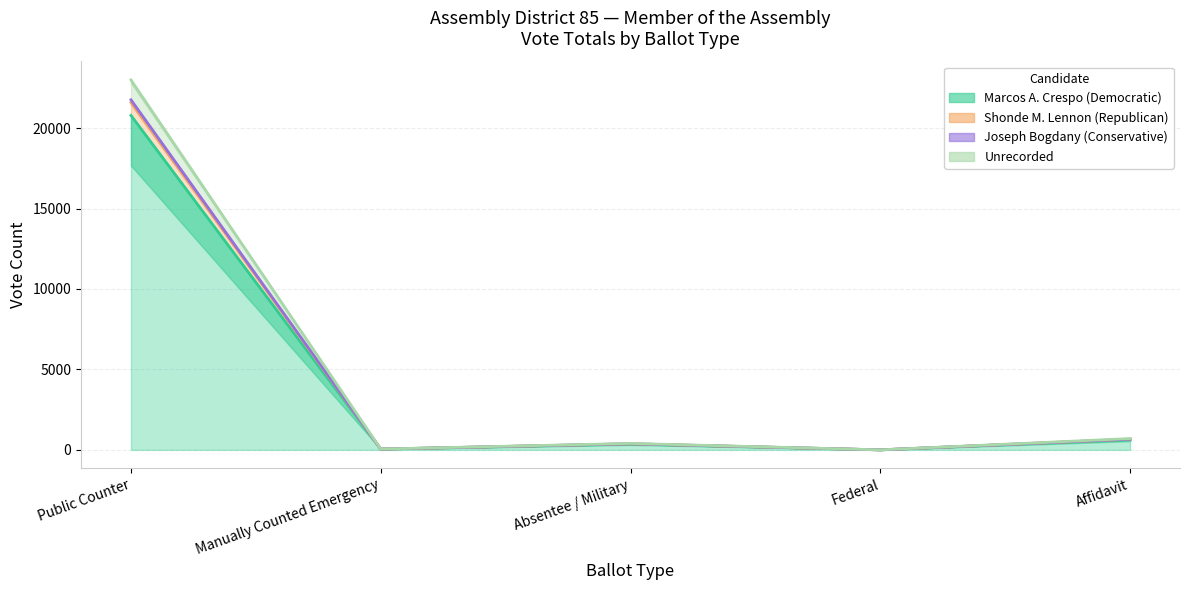

Does the chart display data point markers on the line(s)?

No